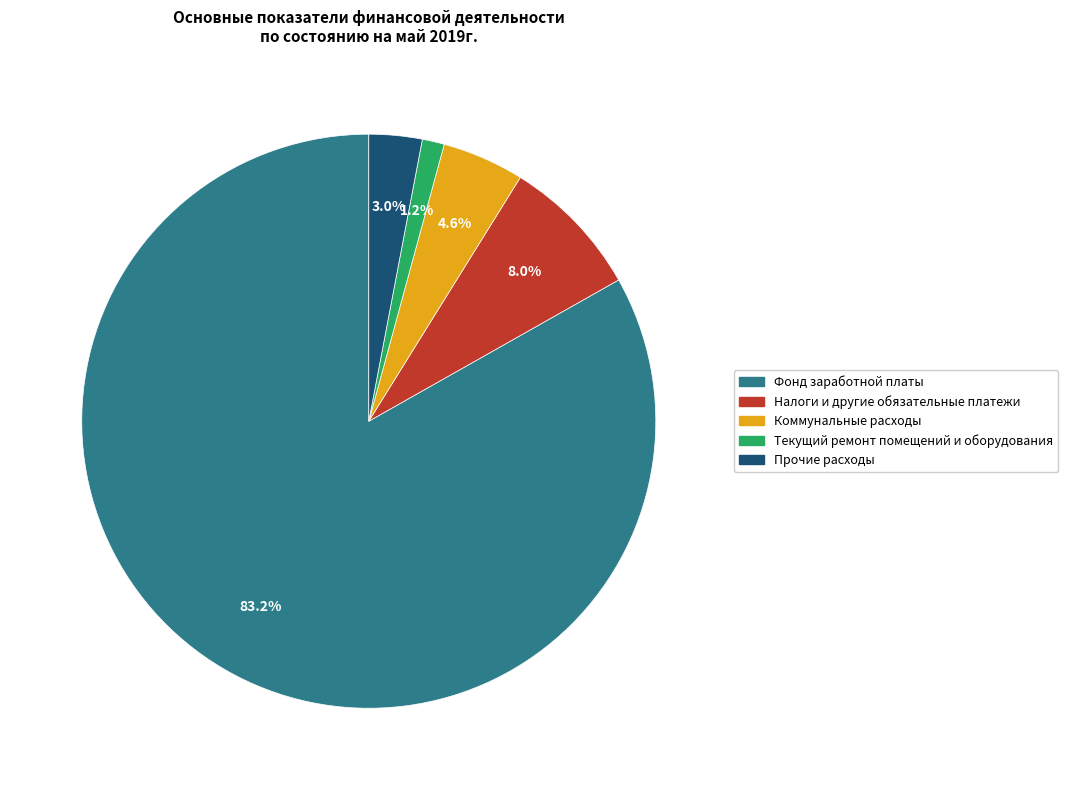

Is there a majority slice in this chart?

Yes